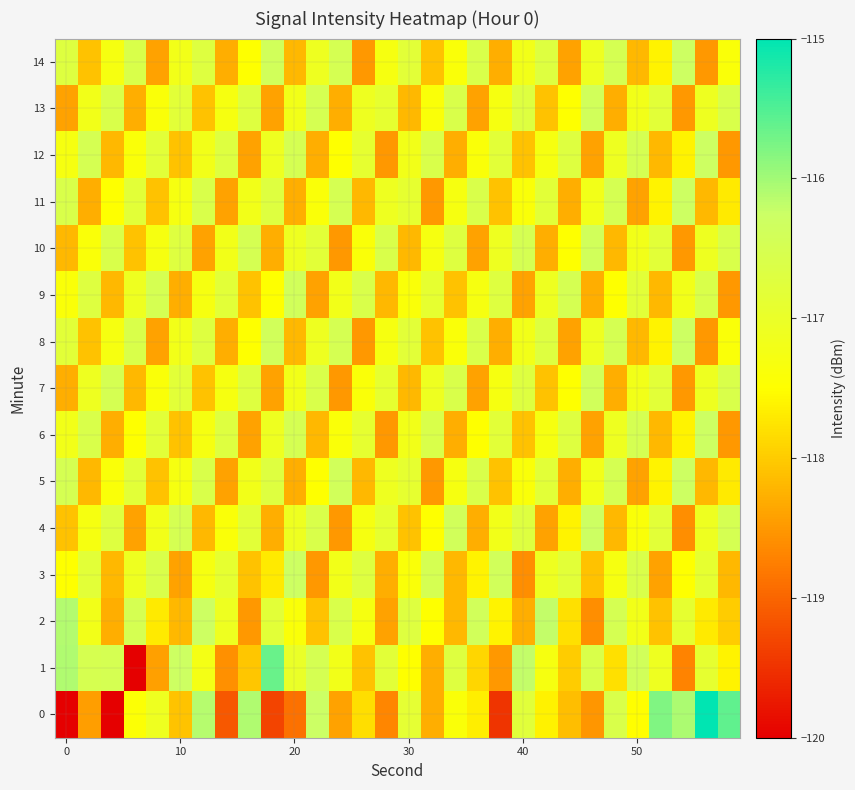

What is the greatest value displayed?

-114.9